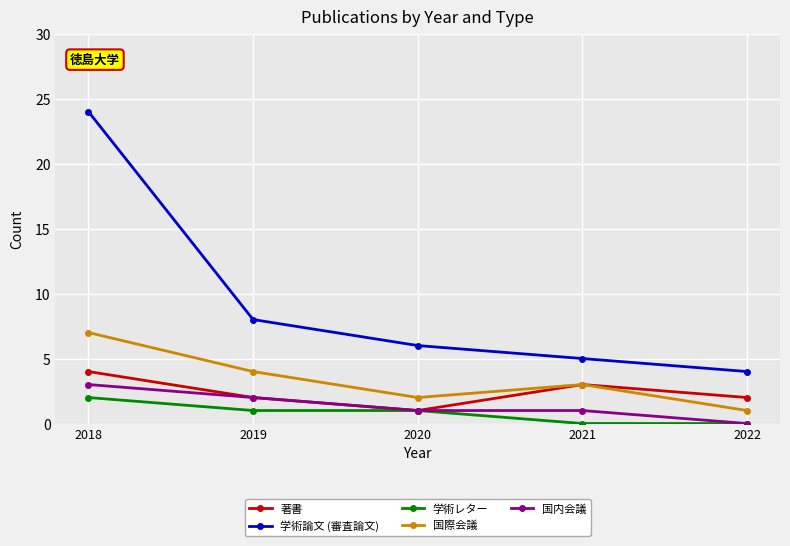

What is the highest value of the 著書 series?

4